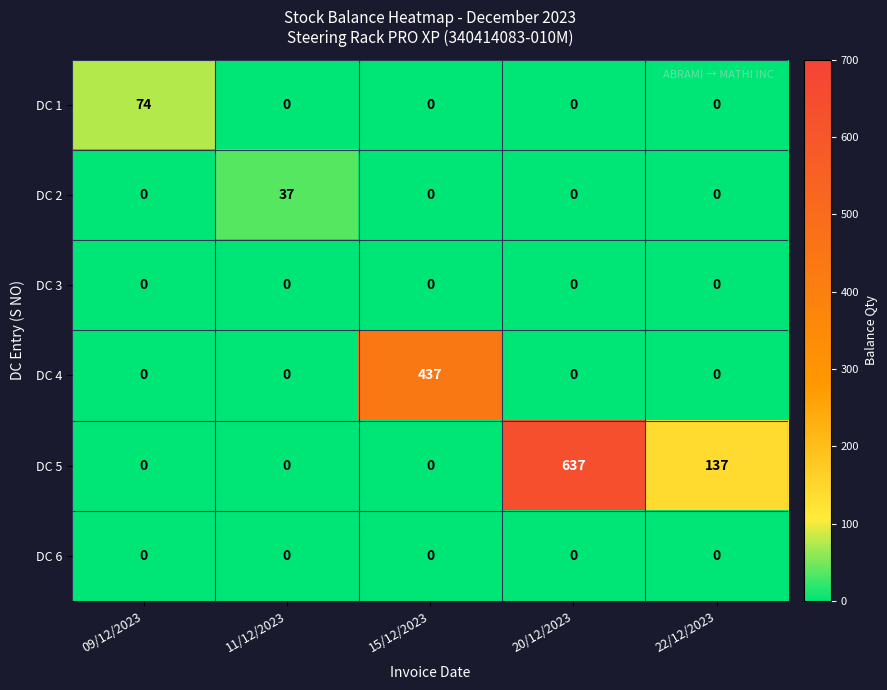

What is the difference between the second highest and minimum values in the DC 5 series?

137